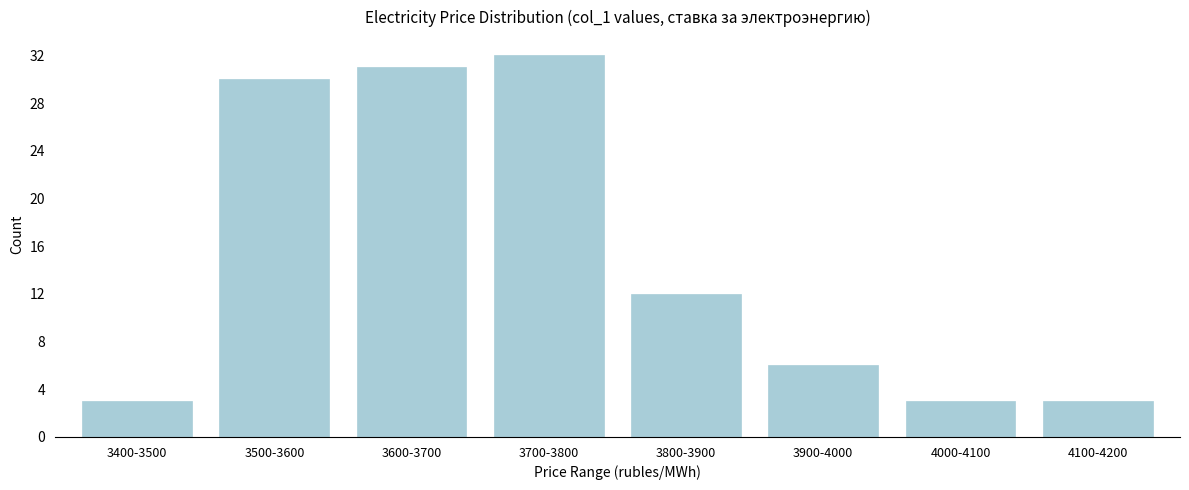

Reading left to right, list all the values displayed in this chart.

3	30	31	32	12	6	3	3